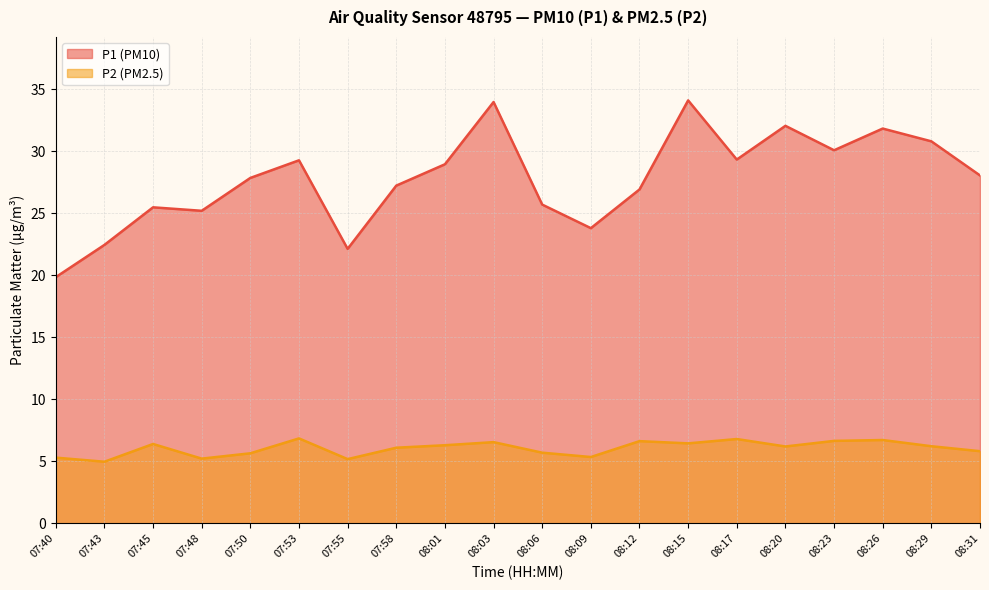

What is the difference between the P2 values at 08:20 and 08:26?

0.5